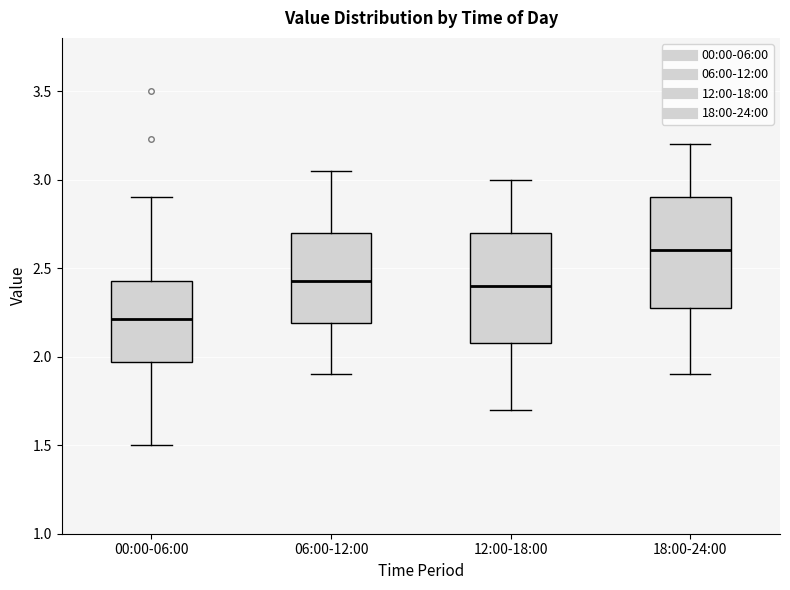

Reading left to right, transcribe this box plot: for each box, give where its median line is, the range the box spans, and where its two whiskers end, as read against the y-axis. The values are not printed on the chart, so give them approximately, as read against the axis.

00:00-06:00: median 2.20, box 1.95 to 2.45, whiskers 1.50 to 2.90
06:00-12:00: median 2.45, box 2.20 to 2.70, whiskers 1.90 to 3.05
12:00-18:00: median 2.40, box 2.10 to 2.70, whiskers 1.70 to 3.00
18:00-24:00: median 2.60, box 2.30 to 2.90, whiskers 1.90 to 3.20